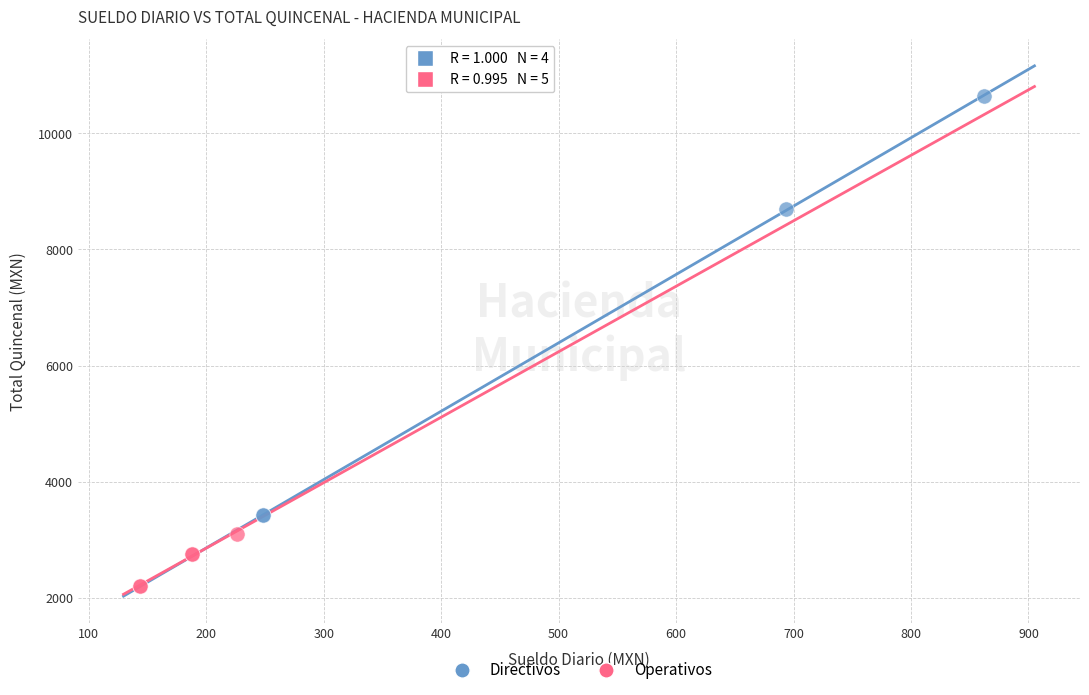

Which series reaches the minimum Y coordinate?

Operativos